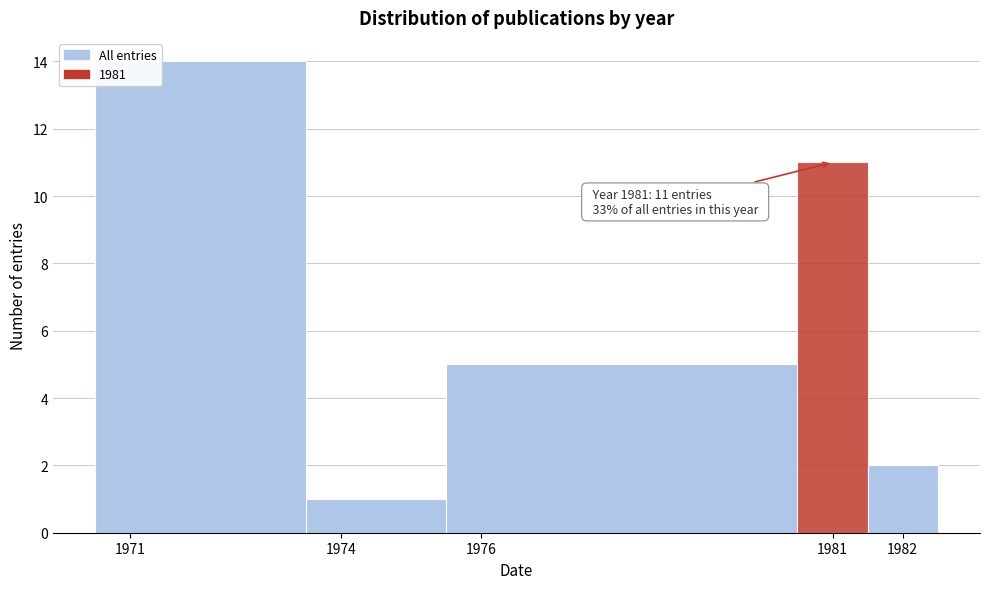

Which range on the x-axis has the tallest bar?

1970.5 to 1973.5